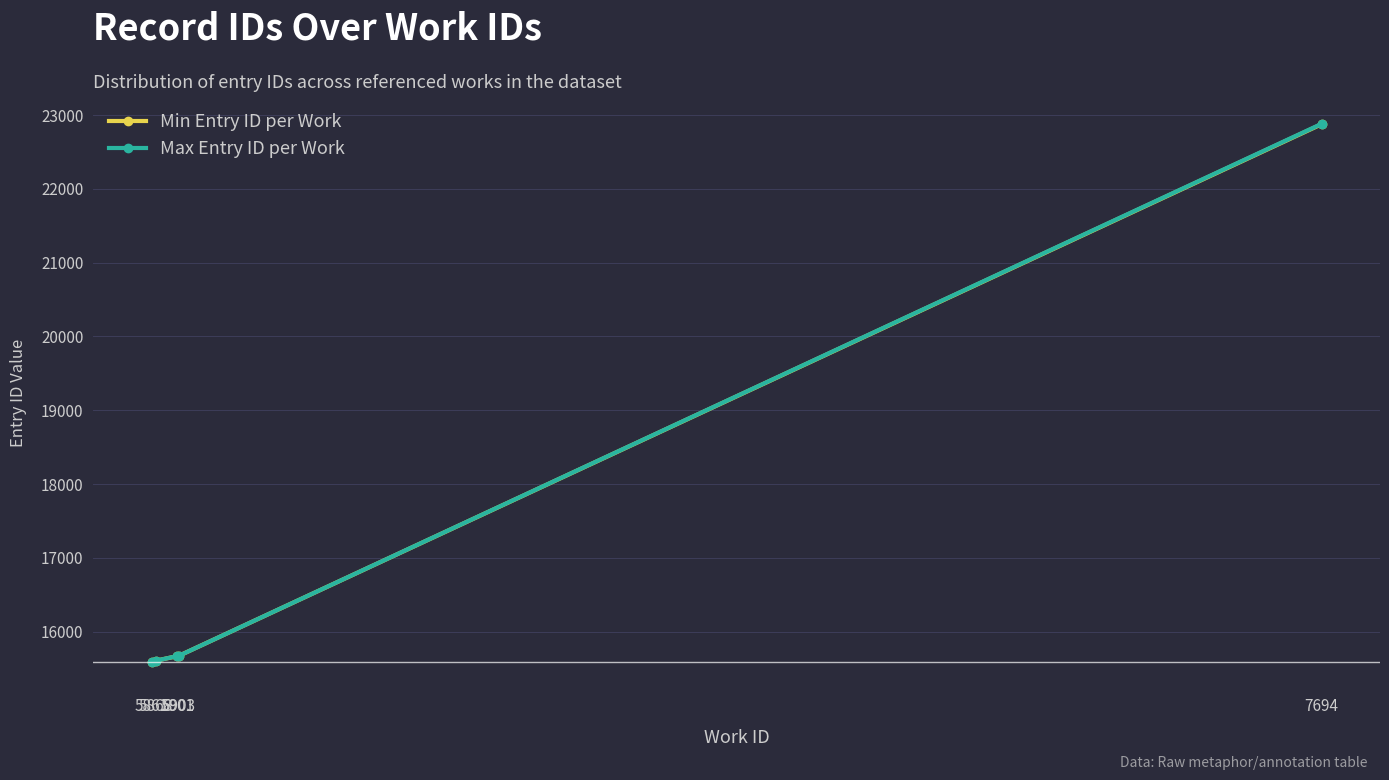

Which series has the widest spread of values?

Max Entry ID per Work